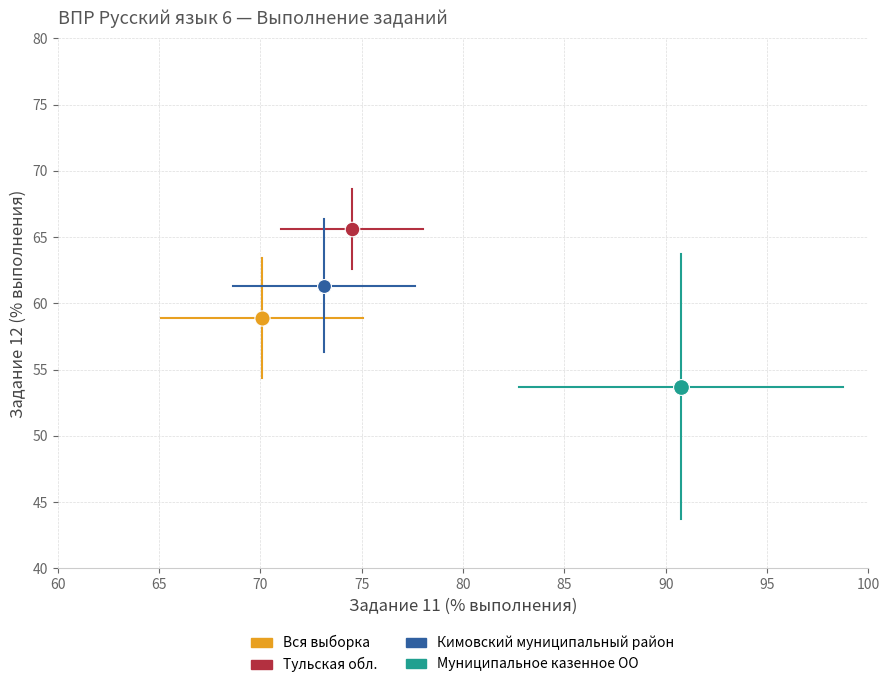

Which series contains the lowest Y value?

Муниципальное казенное ОО